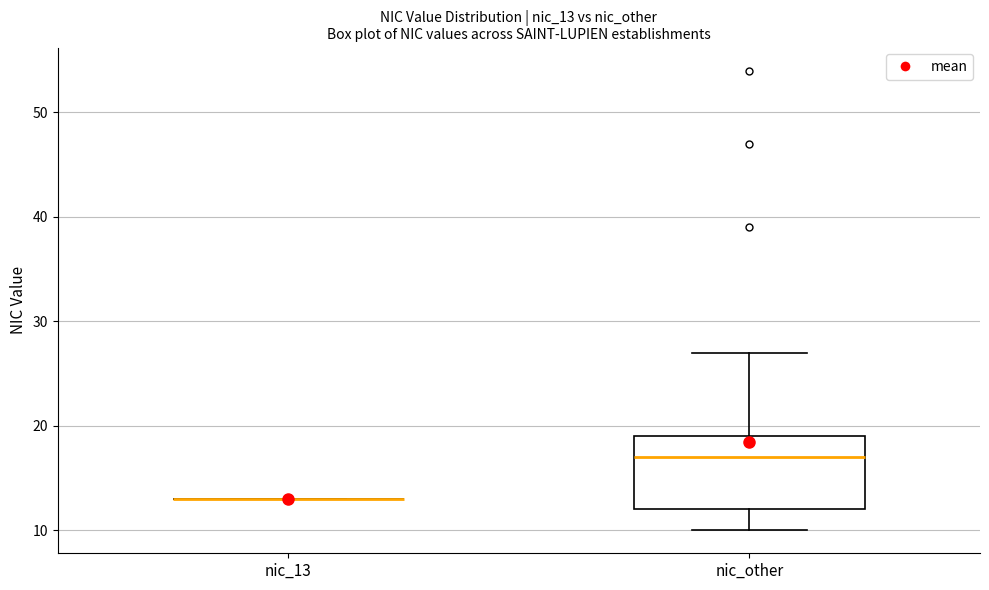

Reading left to right, read every box against the y-axis: the position of its median line, the range the box covers, and the ends of its whiskers. The values are not printed on the chart, so give them approximately, as read against the axis.

nic_13: box collapsed to a line at 13, whiskers 13 to 13
nic_other: median 17, box 12 to 19, whiskers 10 to 27